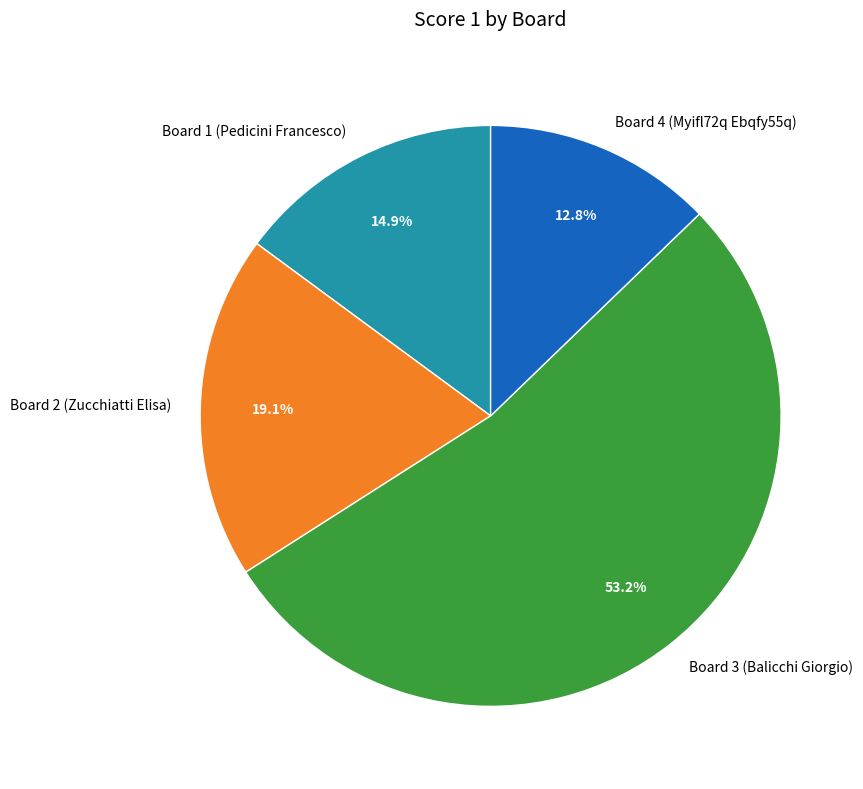

What is the total percentage of Board 4 (Myifl72q Ebqfy55q) and Board 3 (Balicchi Giorgio)?

66.0%